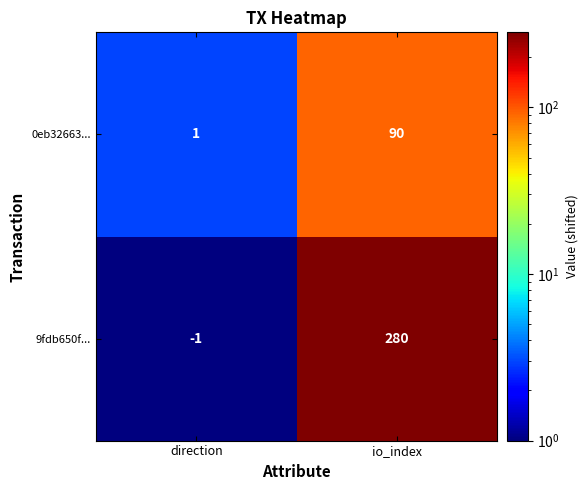

Rank the series by their maximum value, from lowest to highest.

0eb32663..., 9fdb650f...